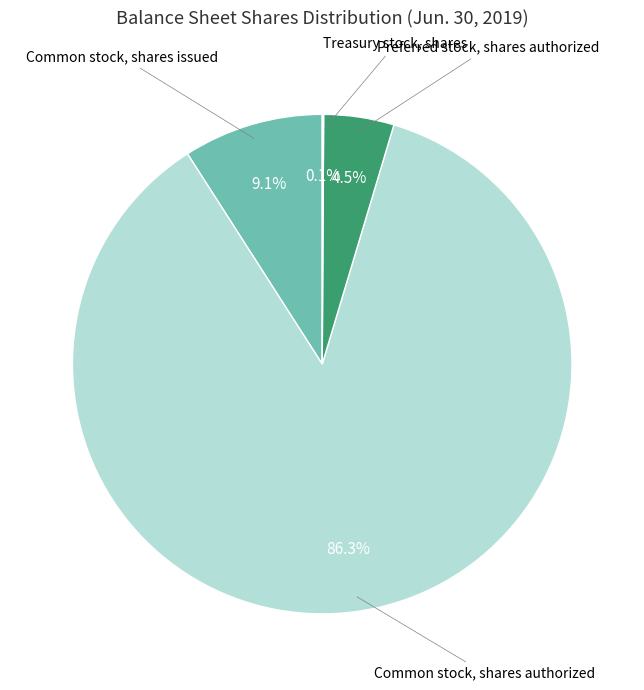

Does any single category account for the majority?

Yes